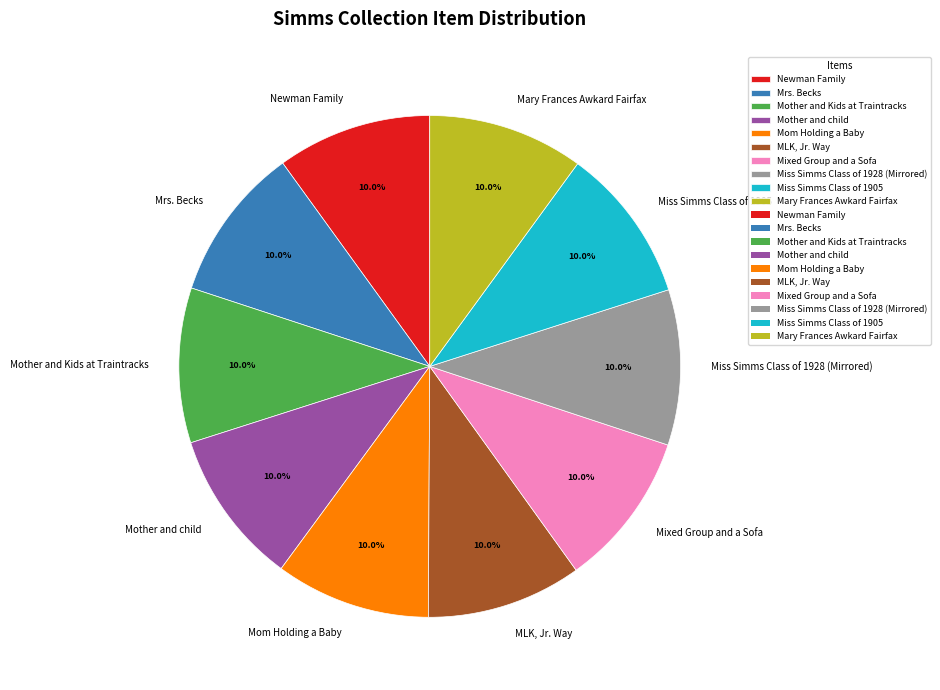

What is the total percentage of Mrs. Becks and Miss Simms Class of 1928 (Mirrored)?

20.0%